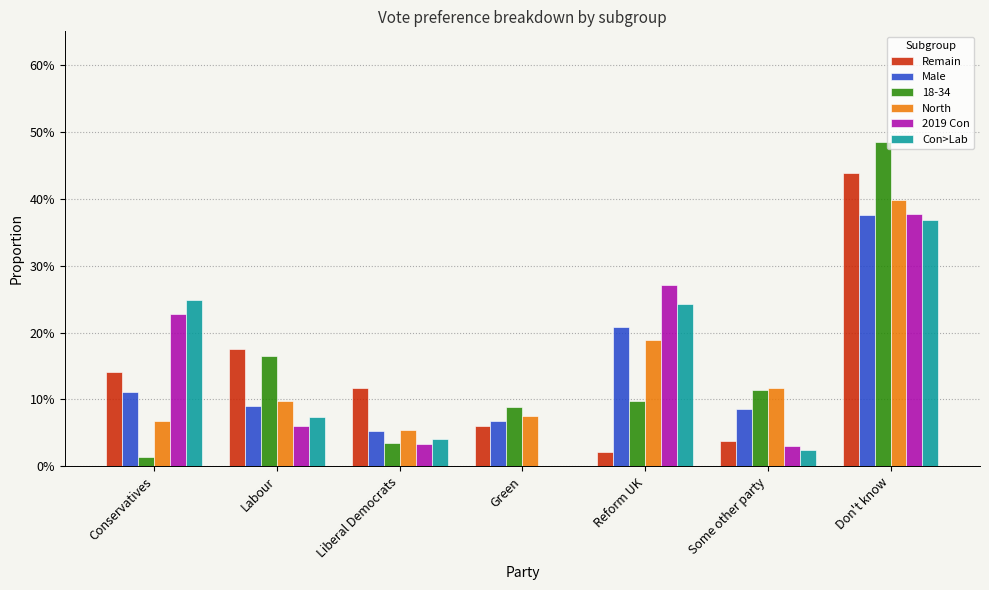

Does the chart contain stacked bars?

No